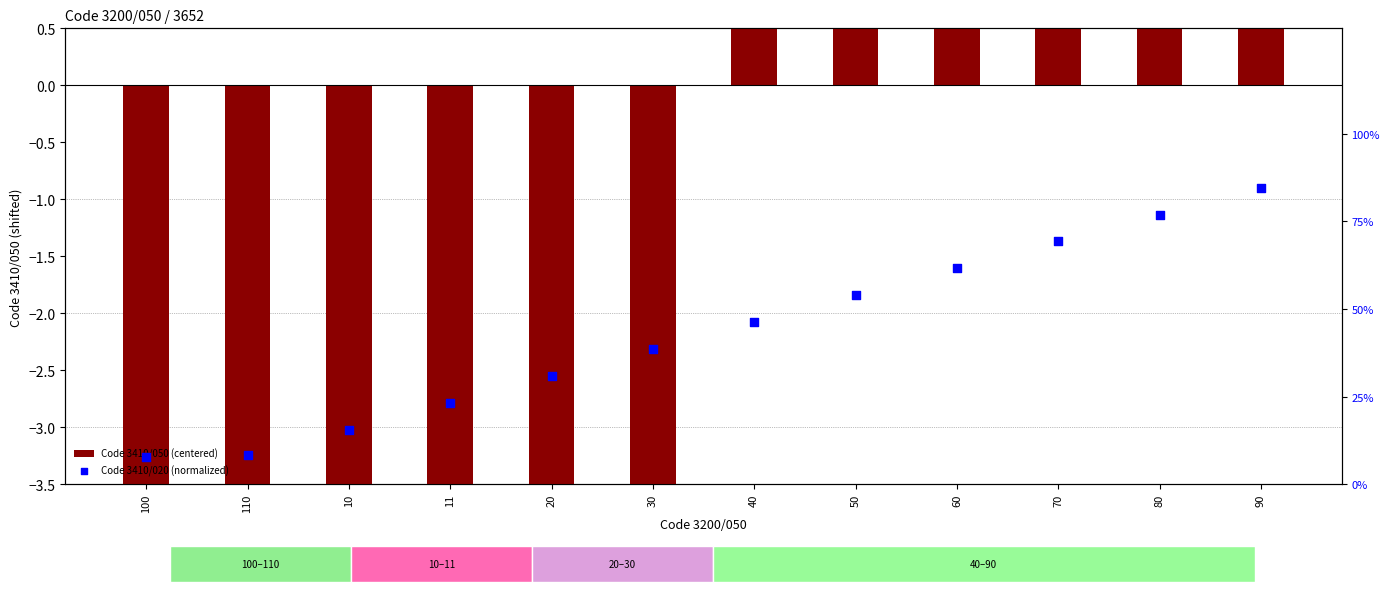

What are all the series names shown in the legend?

Code 3410/050 (centered), Code 3410/020 (normalized)